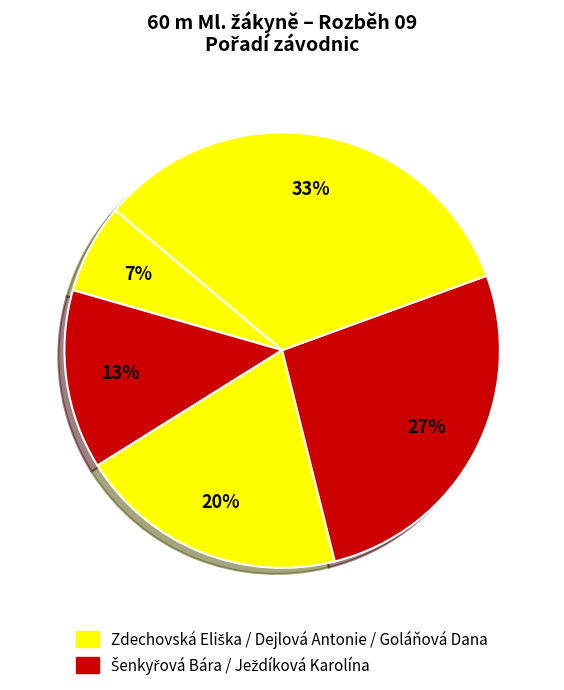

To the nearest percent, what is the average slice percentage?

20%